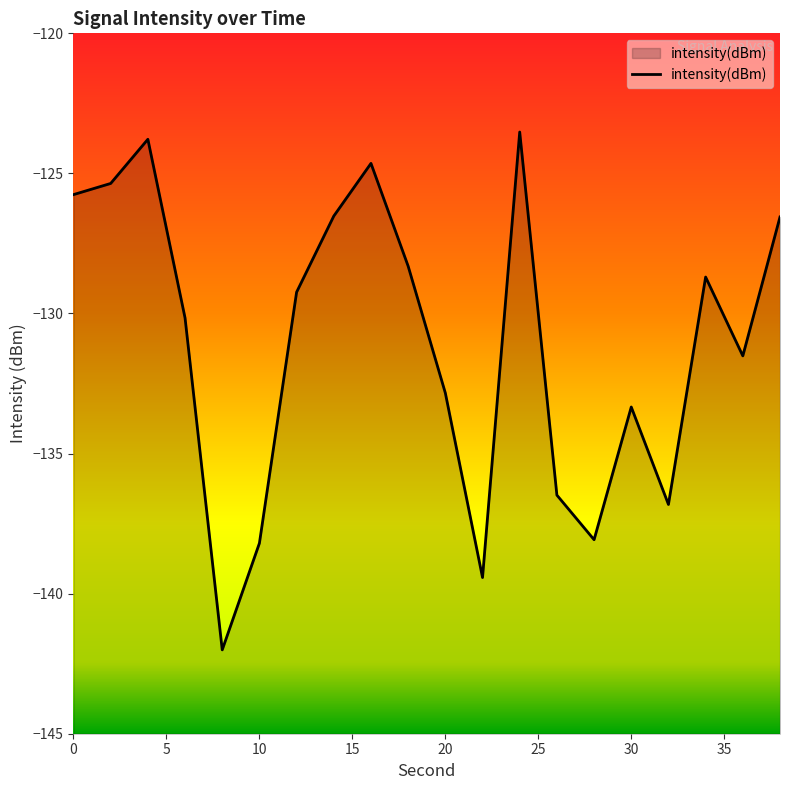

What is the difference between the maximum and minimum values?

18.5